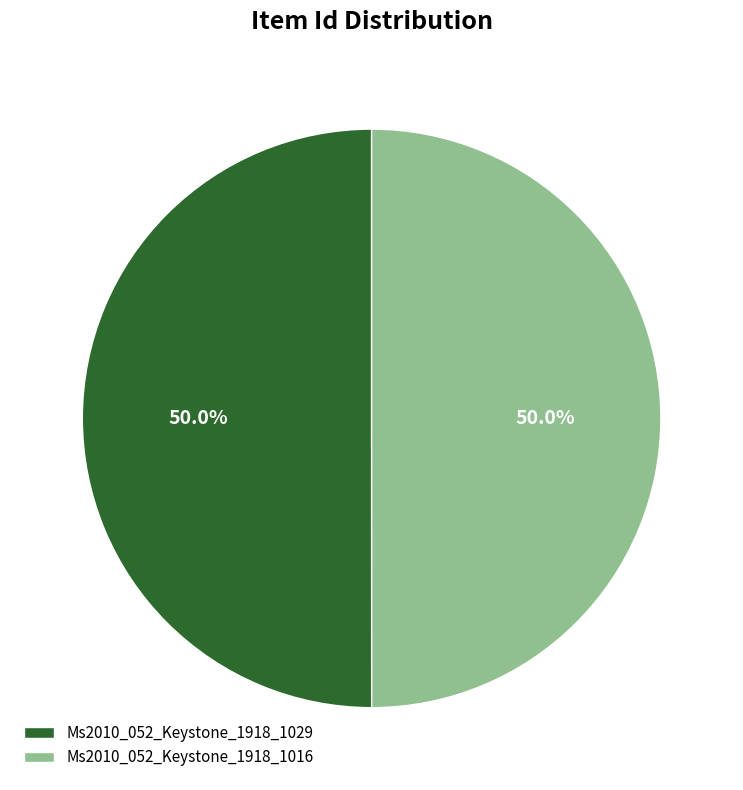

To the nearest percent, what portion does Ms2010_052_Keystone_1918_1016 represent?

50%